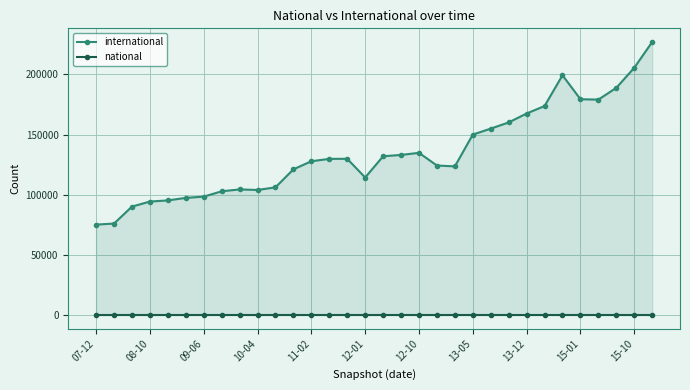

What value does the international series have at 28, to the nearest 10?

179010